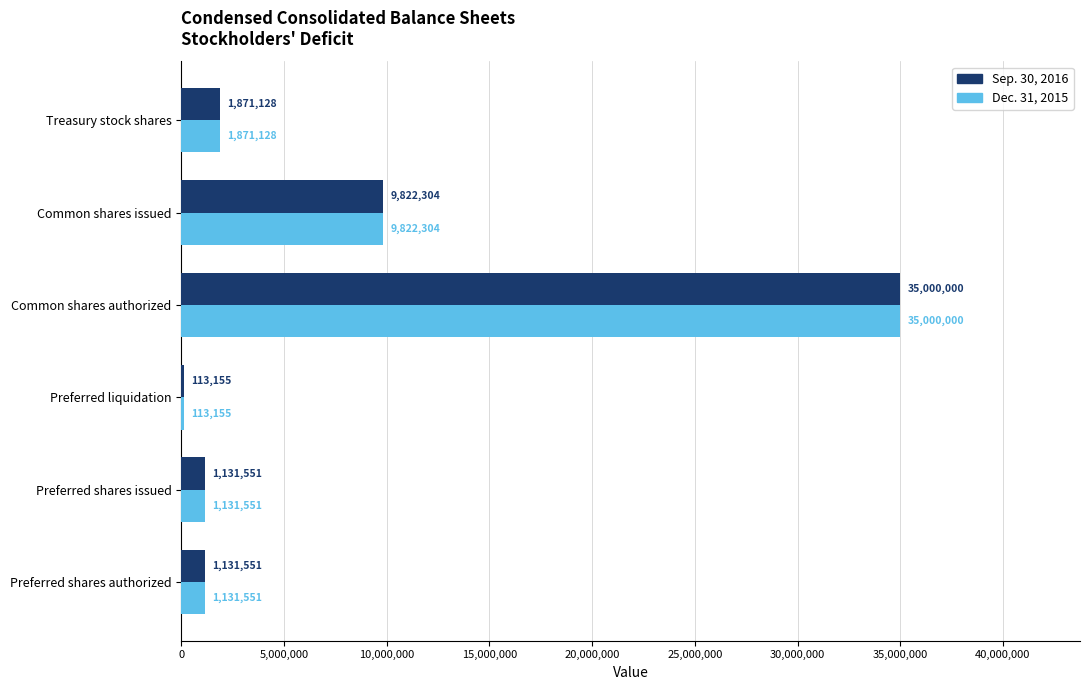

What value does the Sep. 30, 2016 series have at Treasury stock shares, to the nearest 10?

1871130